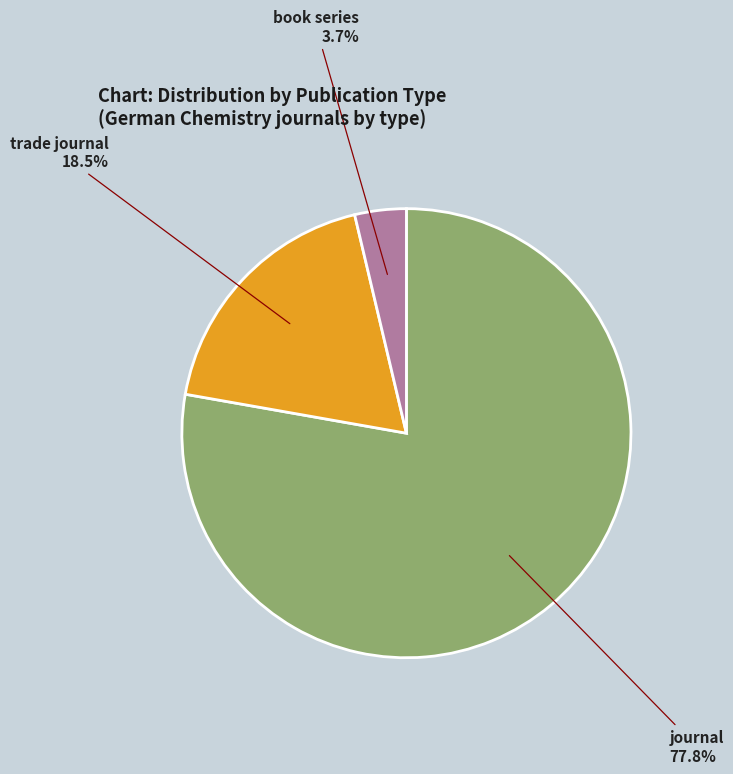

Which has a higher value, trade journal or journal?

journal